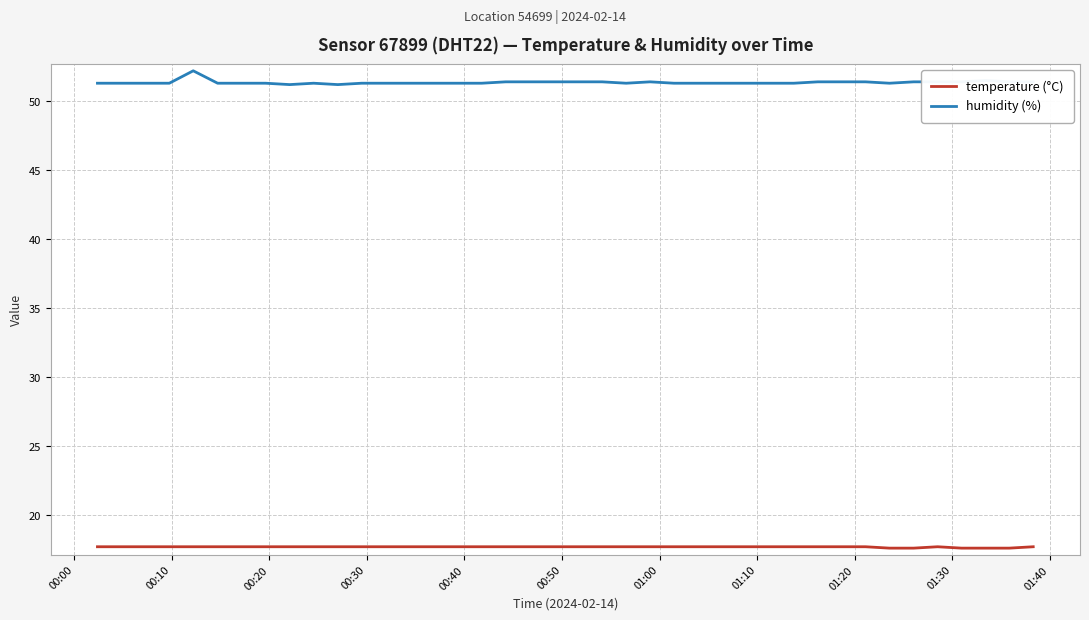

What is the difference between the maximum and minimum values in the humidity (%) series?

1.0